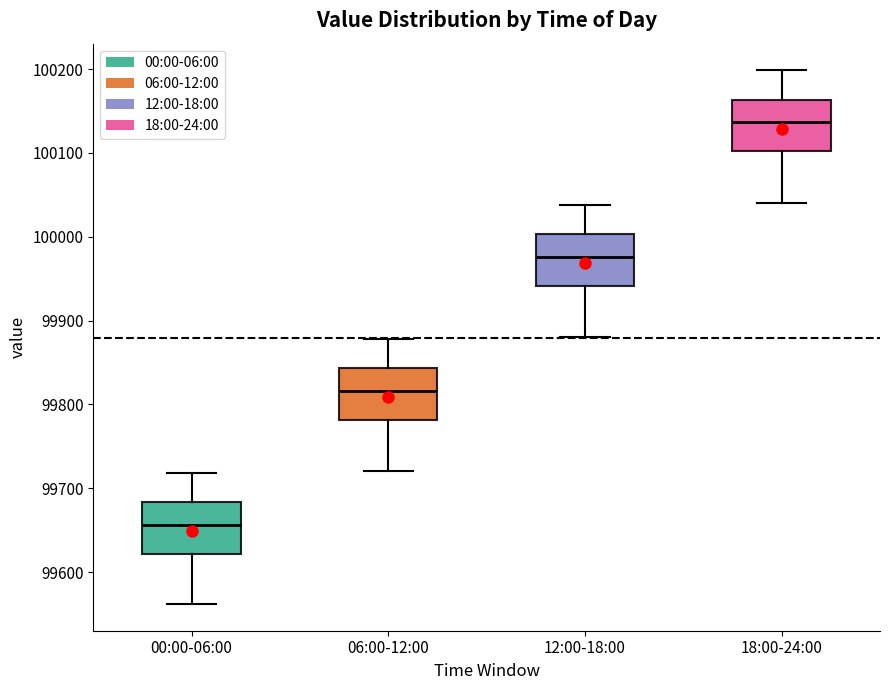

Reading left to right, transcribe this box plot: for each box, give where its median line is, the range the box spans, and where its two whiskers end, as read against the y-axis. The values are not printed on the chart, so give them approximately, as read against the axis.

00:00-06:00: median 99660, box 99620 to 99680, whiskers 99560 to 99720
06:00-12:00: median 99820, box 99780 to 99840, whiskers 99720 to 99880
12:00-18:00: median 99980, box 99940 to 100000, whiskers 99880 to 100040
18:00-24:00: median 100140, box 100100 to 100160, whiskers 100040 to 100200